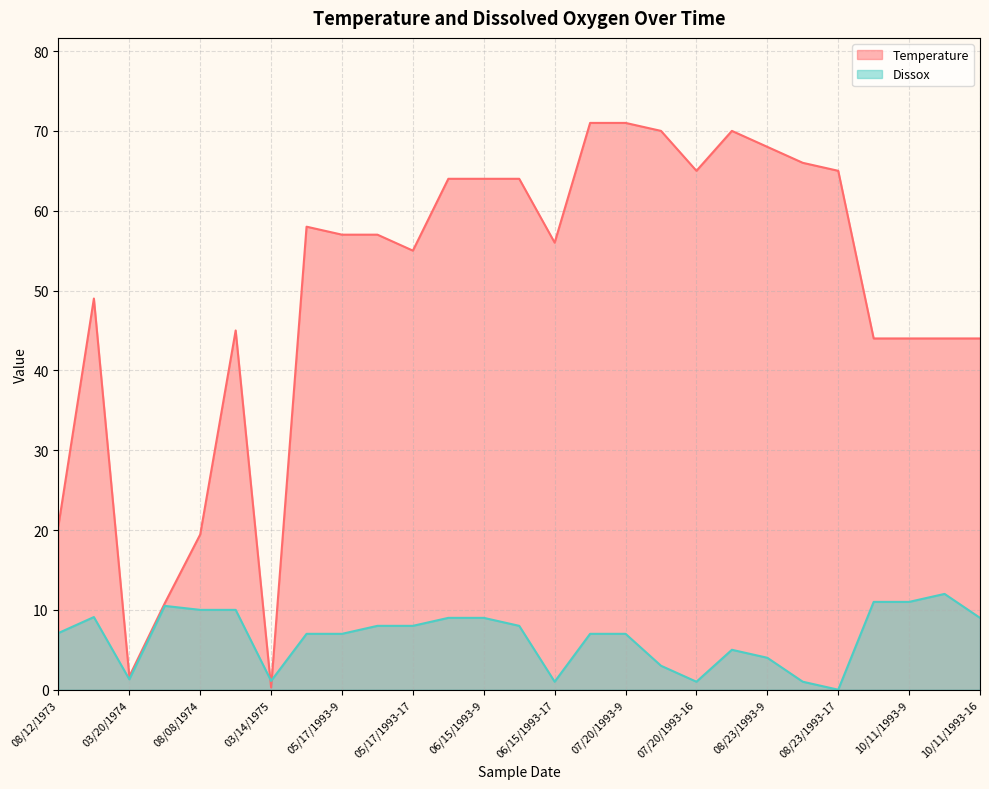

What is the sum of all Temperature values?

1343.8